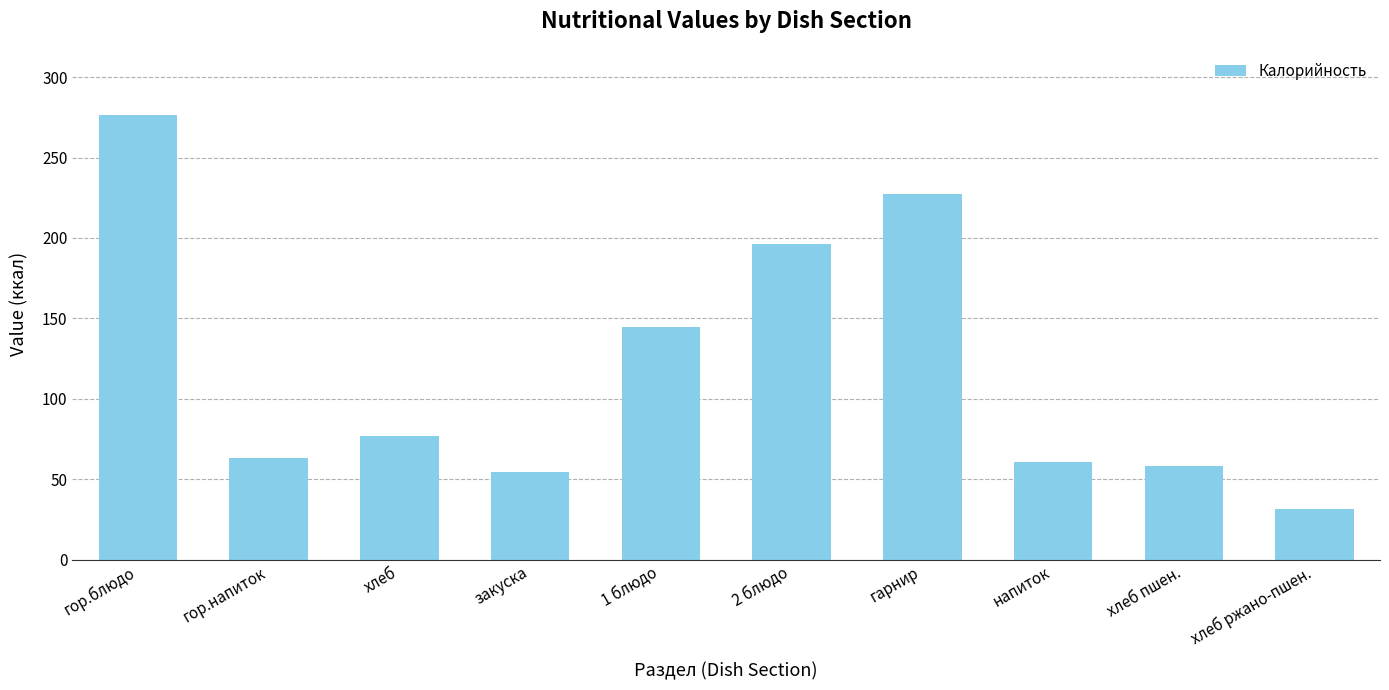

Is it true that the value at хлеб is 51.8?

False